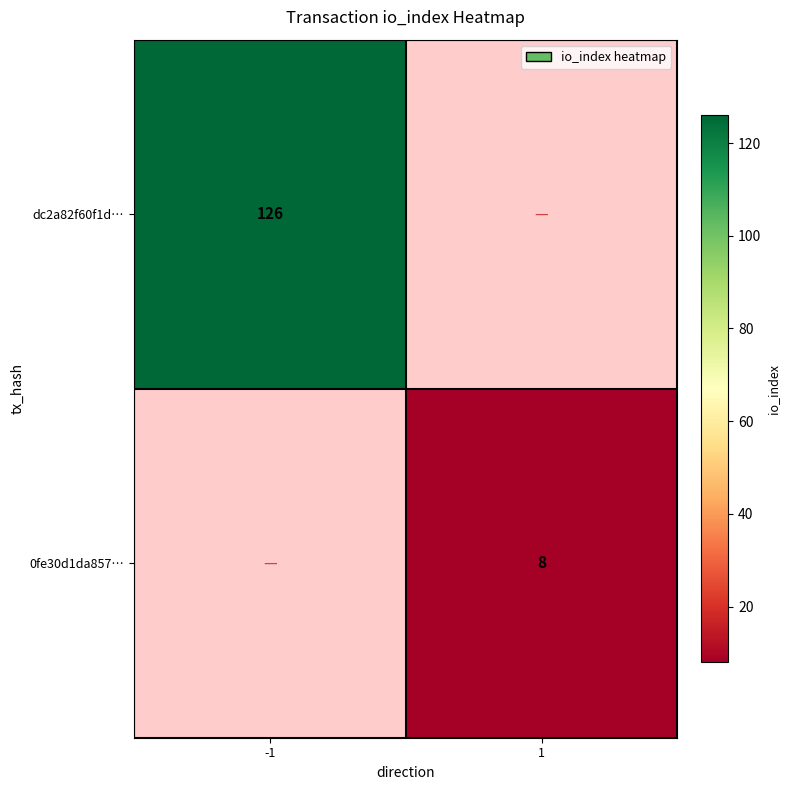

The value of dc2a82f60f1d… at -1 is 52. True or false?

False